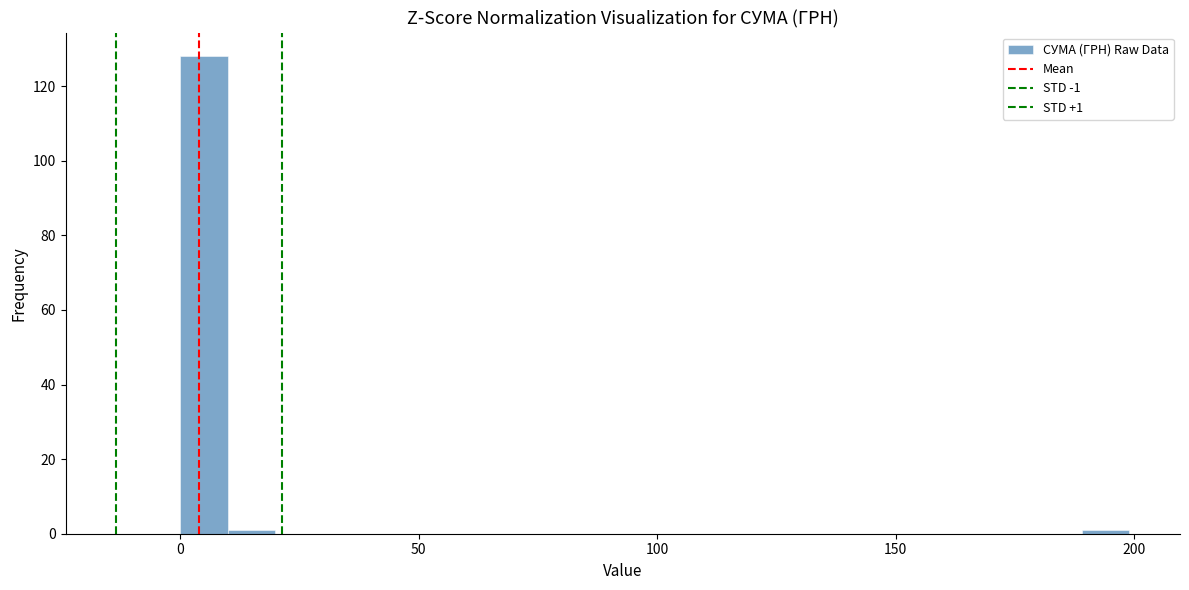

Read against the x-axis, roughly where is the centre of the tallest bar?

5